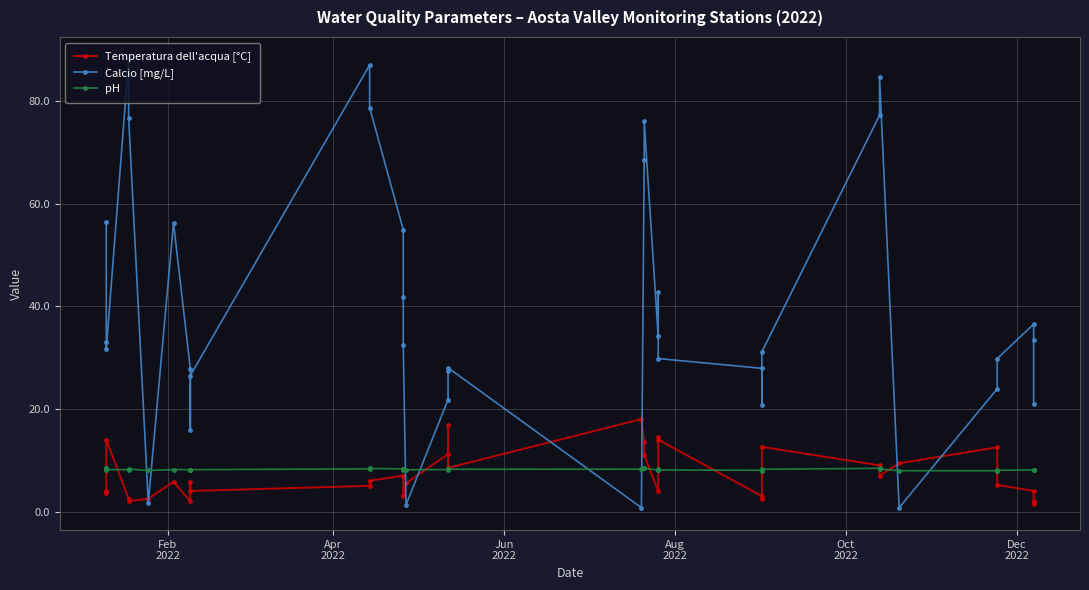

What is the maximum value for pH?

8.5